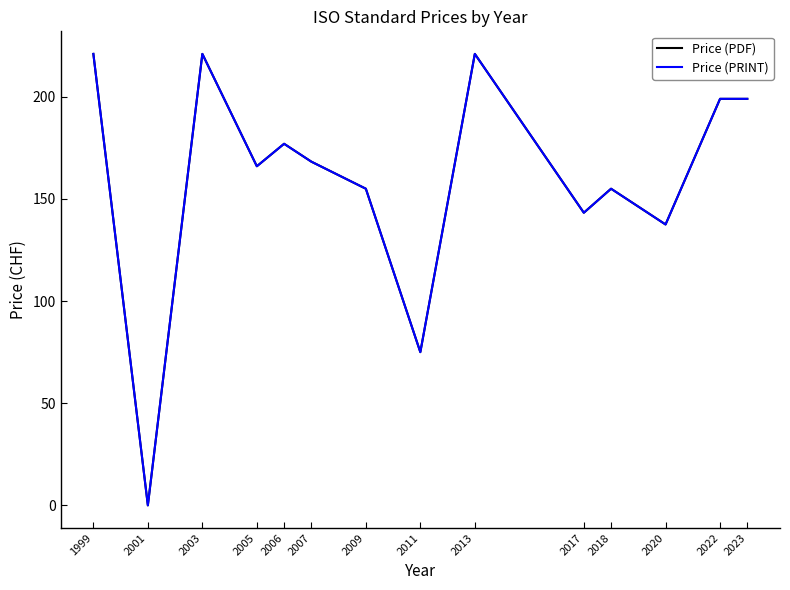

What is the maximum value shown in the chart?

221.0